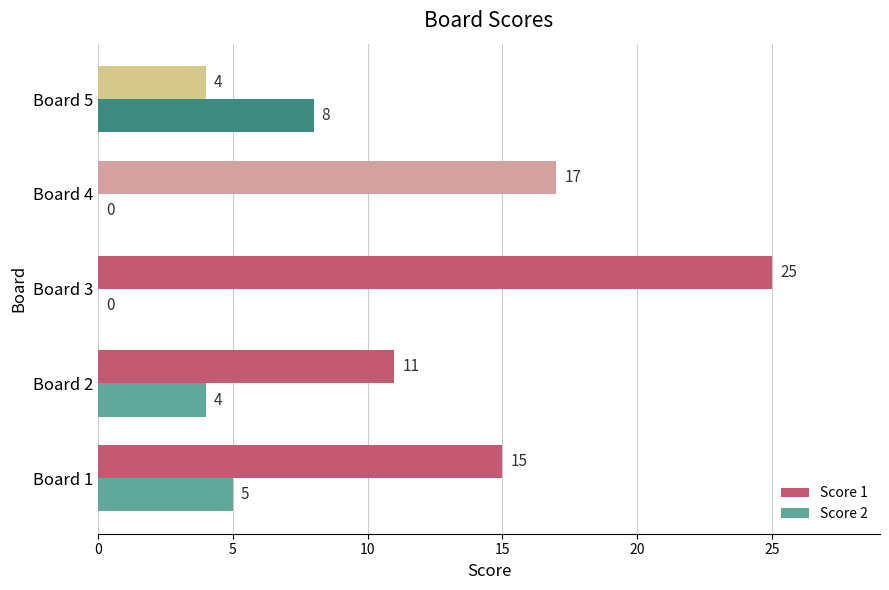

What is the total value across all series at Board 5?

12